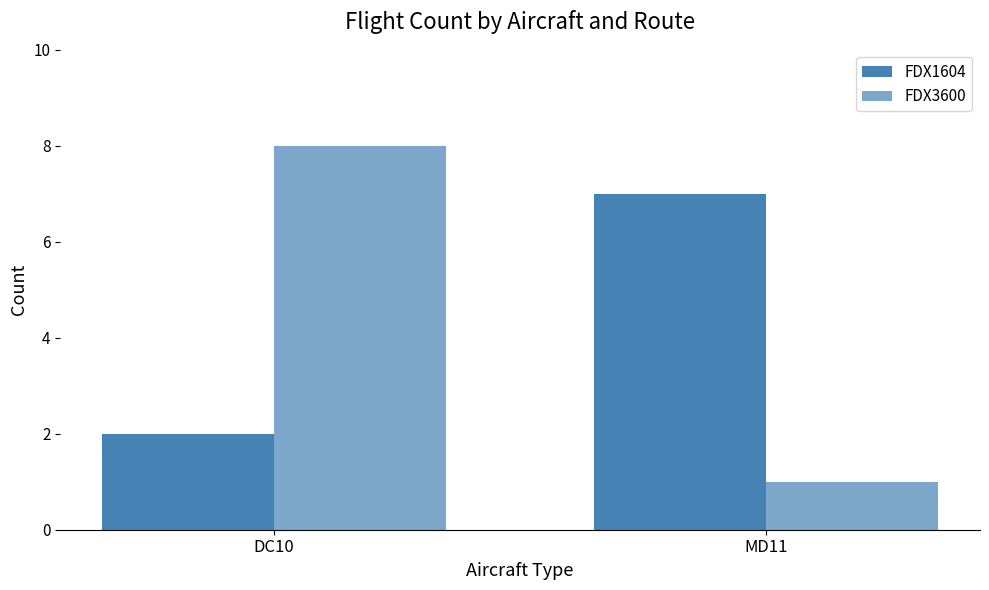

Count the number of categories in the chart.

2